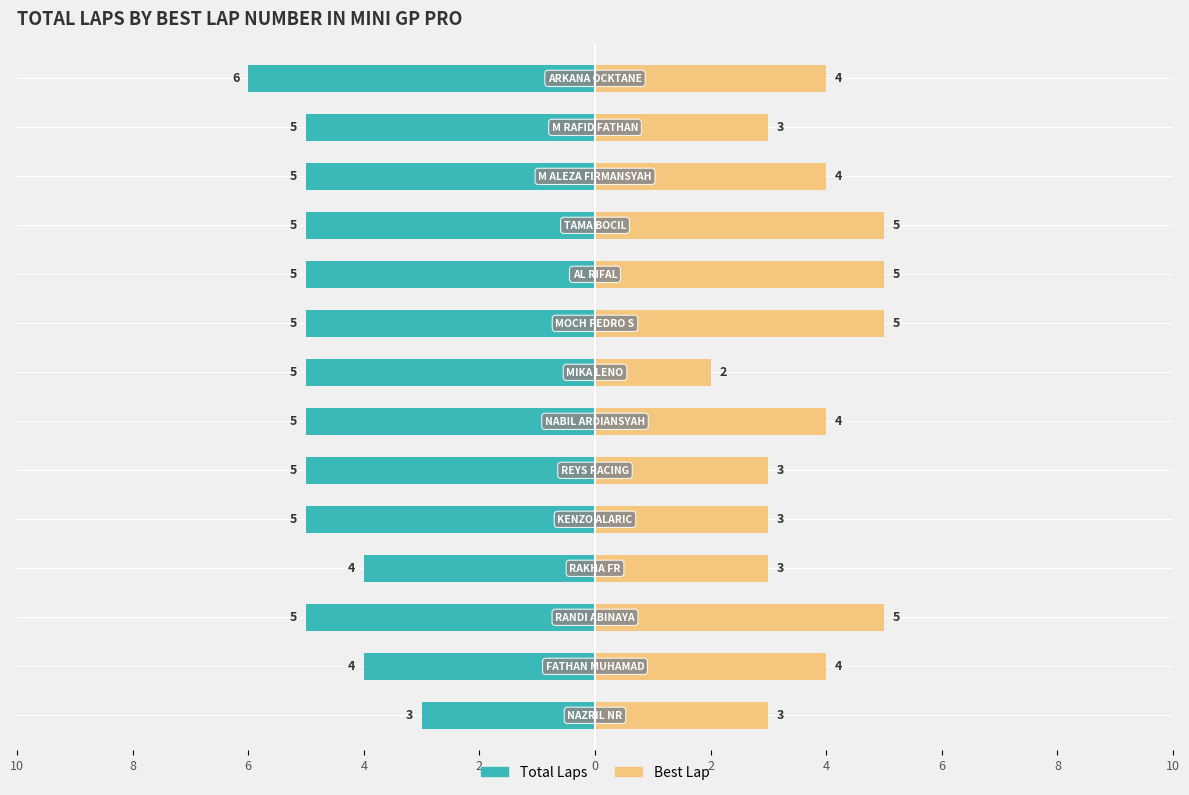

What is the difference between the maximum and minimum values in the Best Lap series?

3